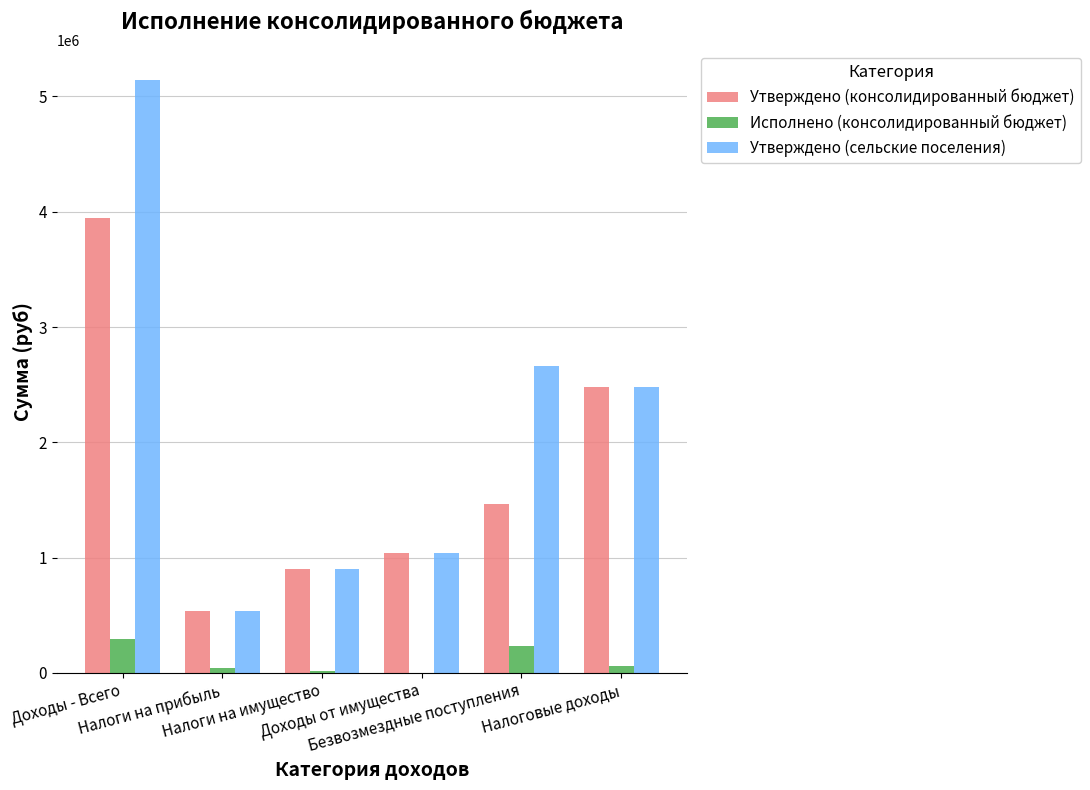

Which series has the largest total across all categories?

Утверждено (сельские поселения)